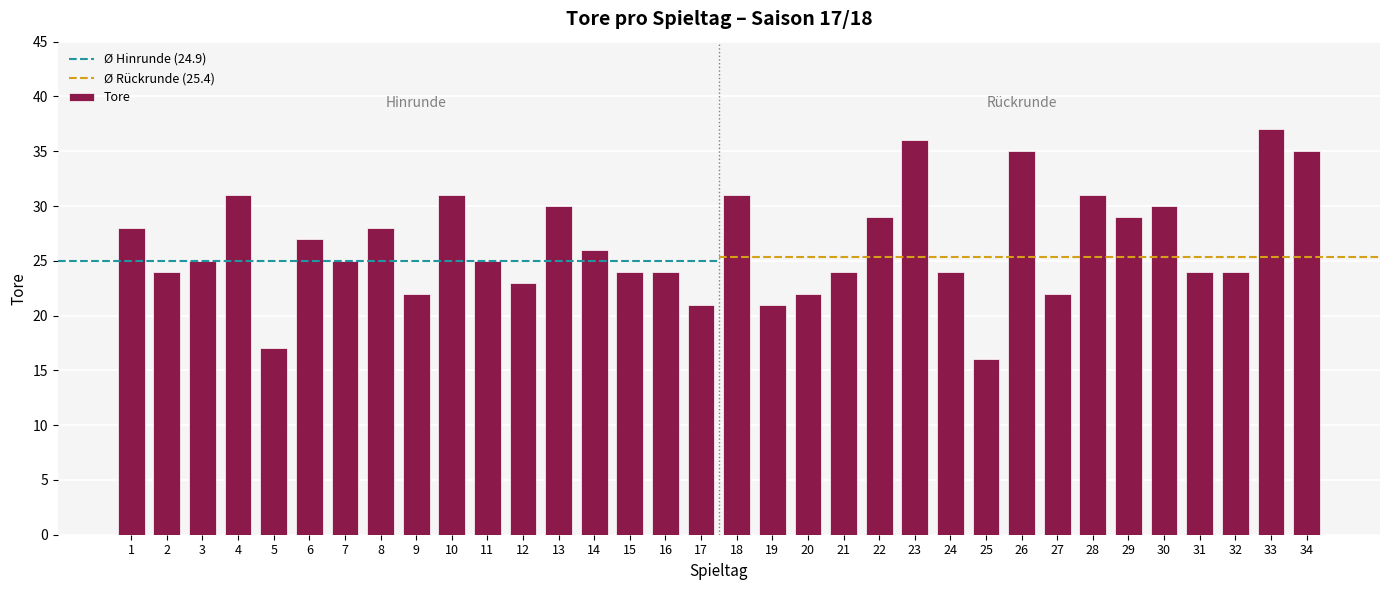

What is the difference between the values at 20 and 23?

14